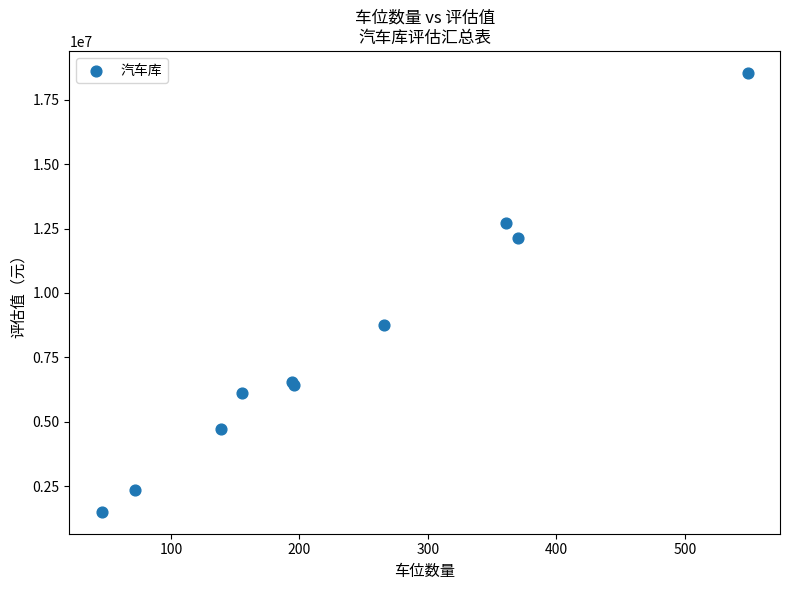

What Y value in the scatter plot is closest to 10025900?

8742400